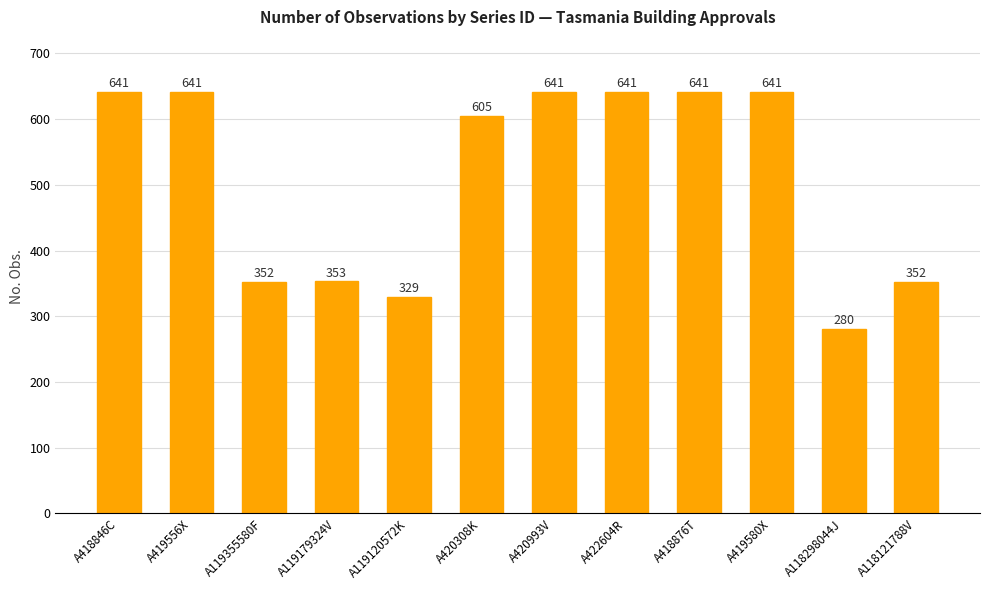

What is the minimum value shown in the chart?

280